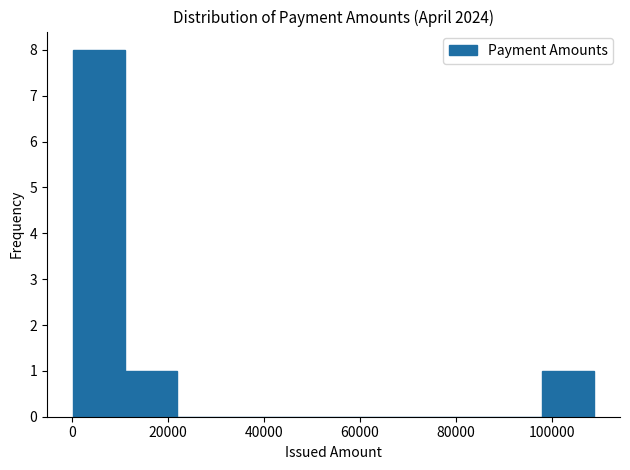

What is the height of the bar covering 0 to 12000 on the x-axis? Neither the bar edges nor the heights are printed on the chart, so give them approximately, as read against the axes.

8